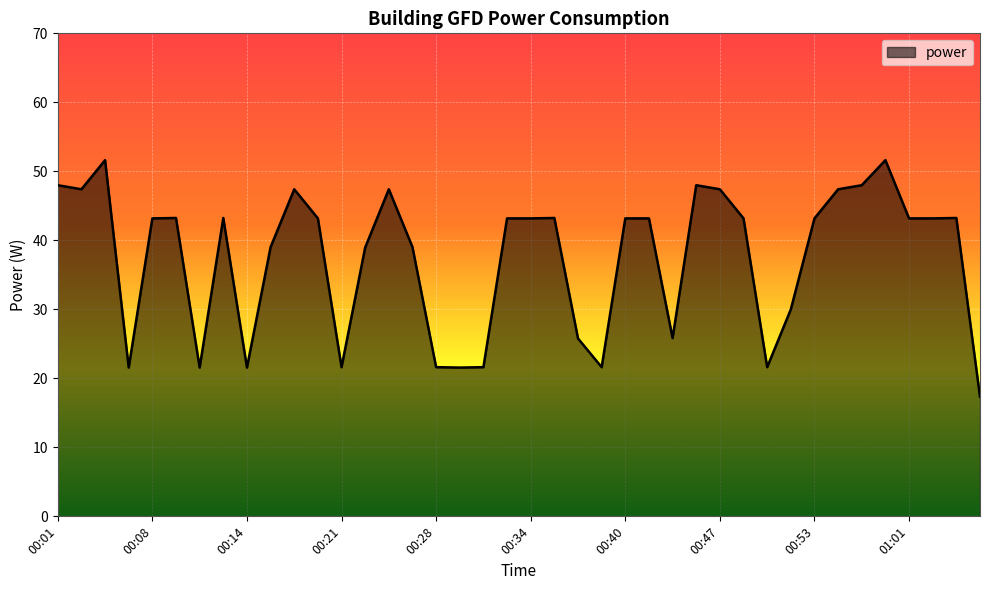

What is the maximum value shown in the chart?

51.6